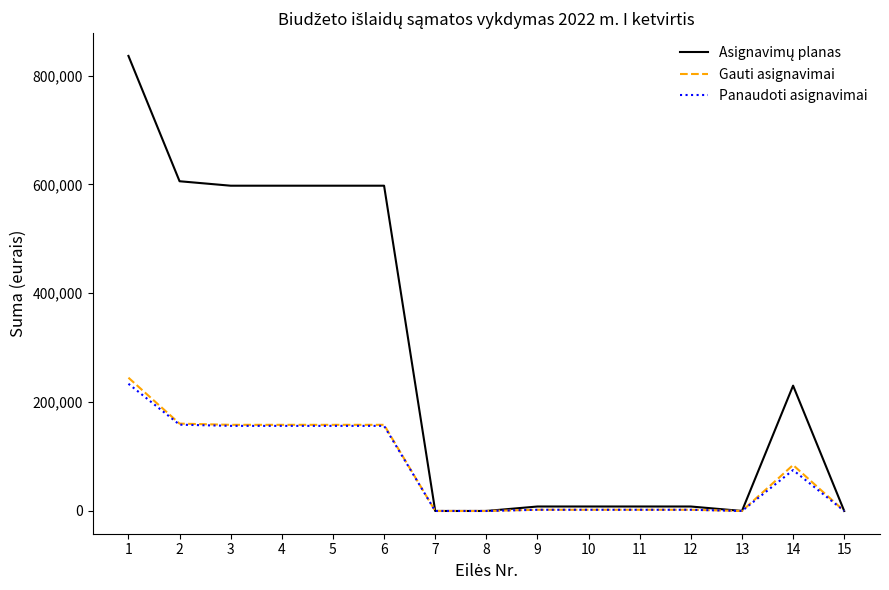

Is it true that Gauti asignavimai equals 2200.0 at 10?

True